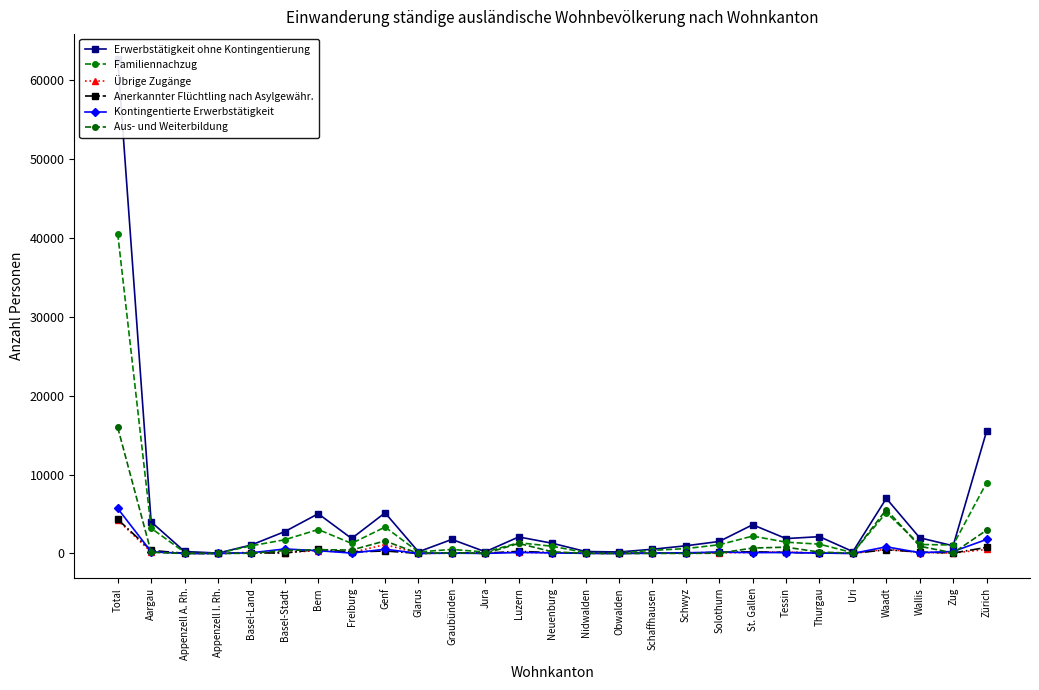

At which label does Kontingentierte Erwerbstätigkeit first exceed 93?

Total